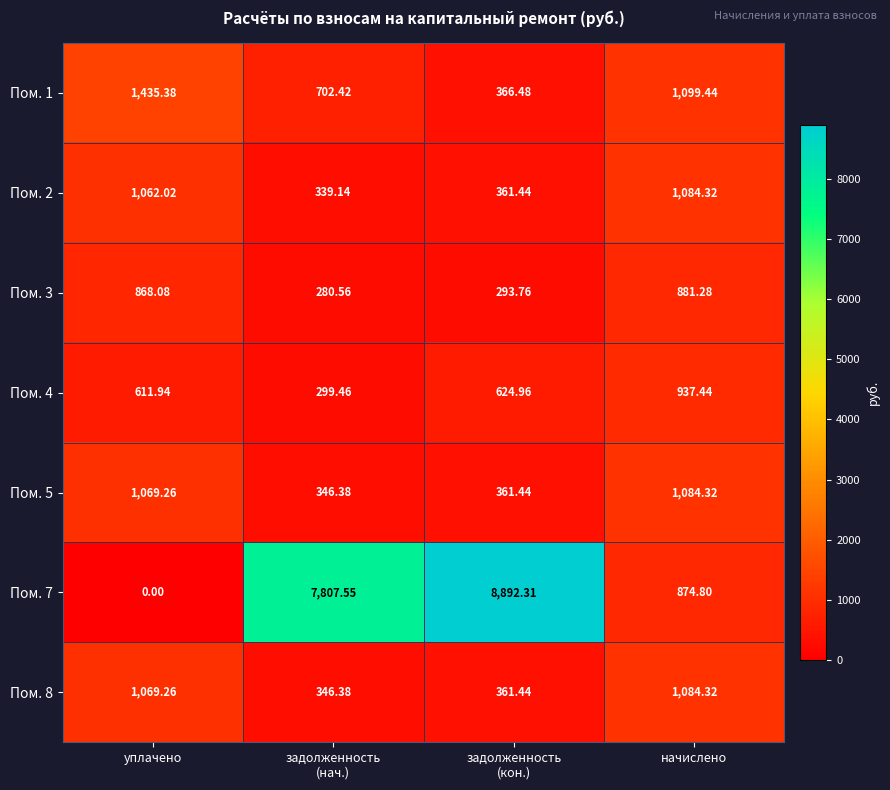

At which category is the sum across all series the highest?

задолженность
(кон.)